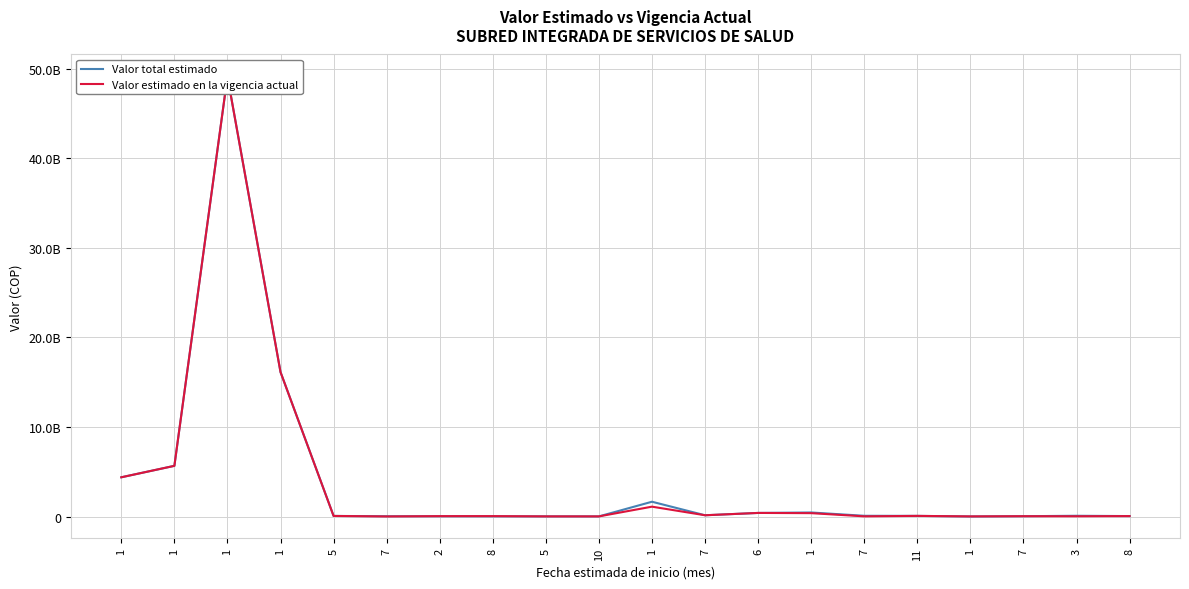

What is the approximate value of Valor total estimado at 8, to the nearest 10?

48000000